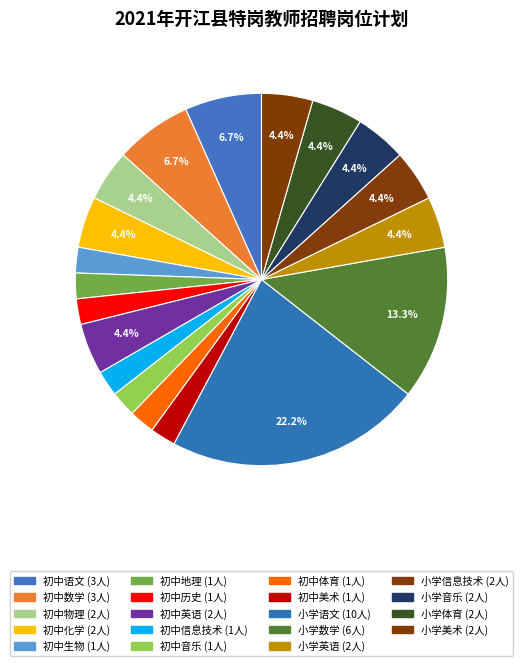

True or false: 初中数学 accounts for 1% of the total.

False